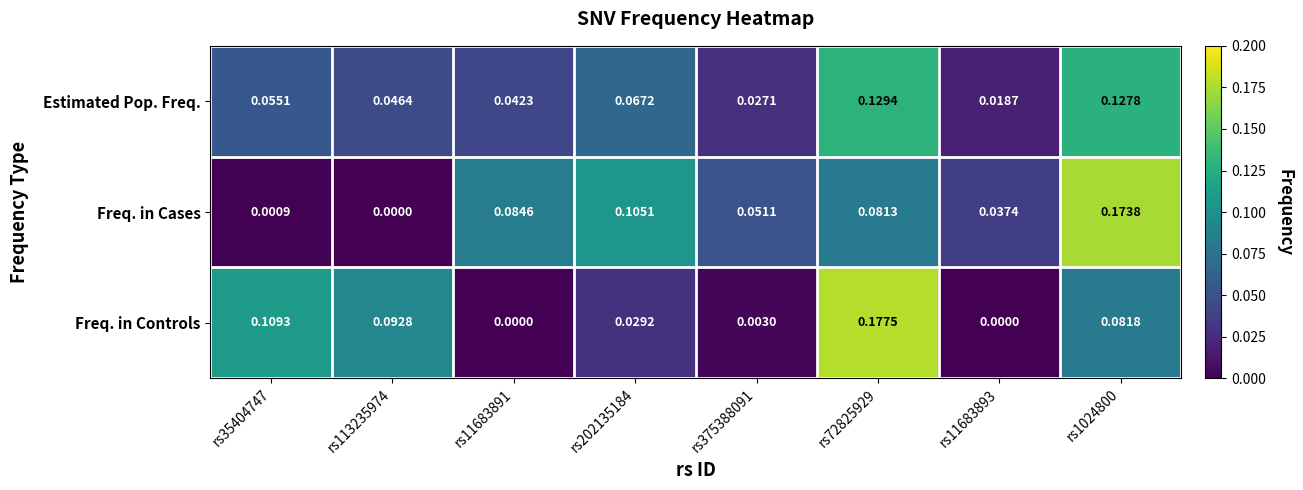

Rank the series by their maximum value, from highest to lowest.

Freq. in Controls, Freq. in Cases, Estimated Pop. Freq.